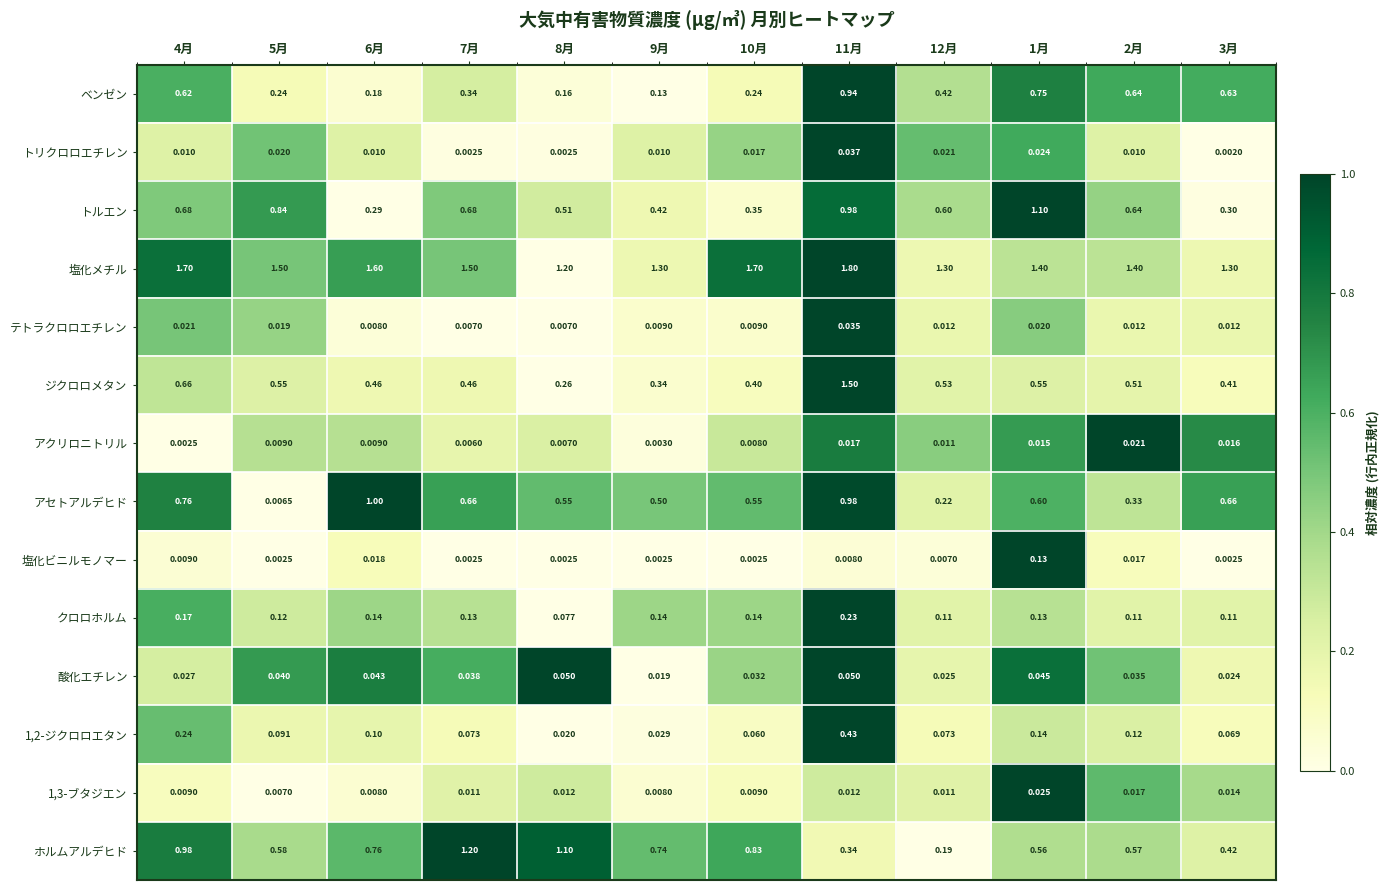

Which series changed the most between 6月 and 1月?

トルエン